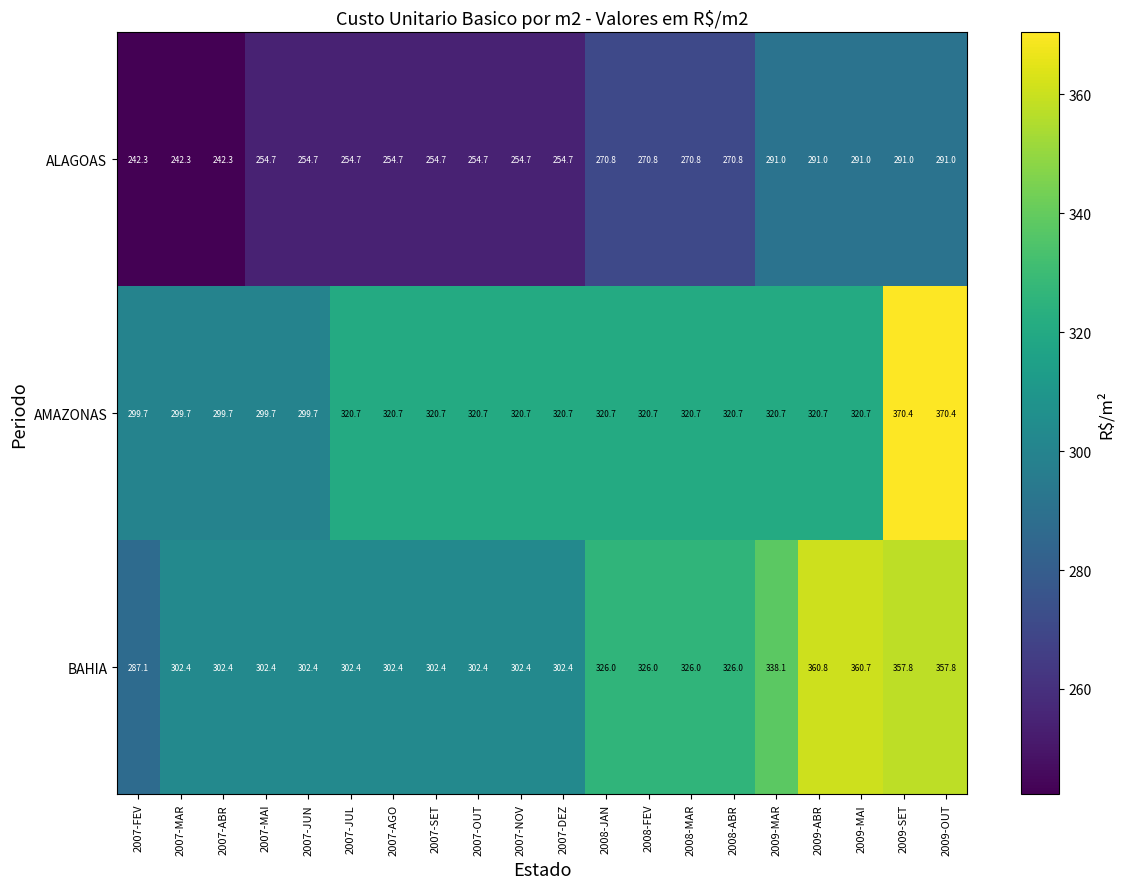

Rank the series at 2007-ABR from highest to lowest value.

BAHIA, AMAZONAS, ALAGOAS